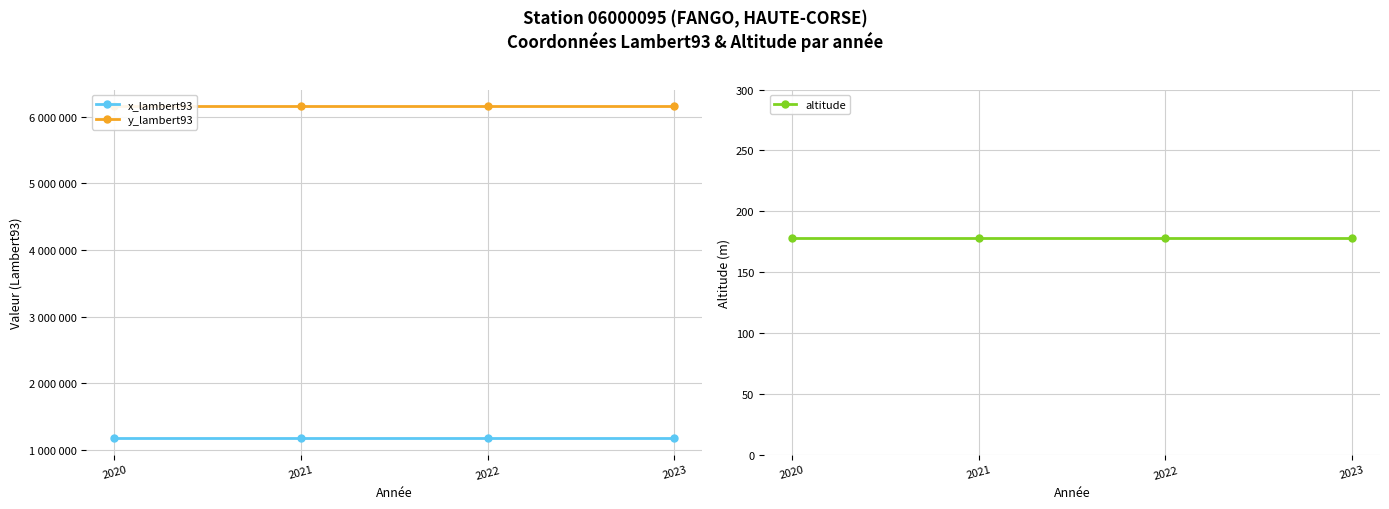

True or false: altitude and x_lambert93 intersect in this chart.

False